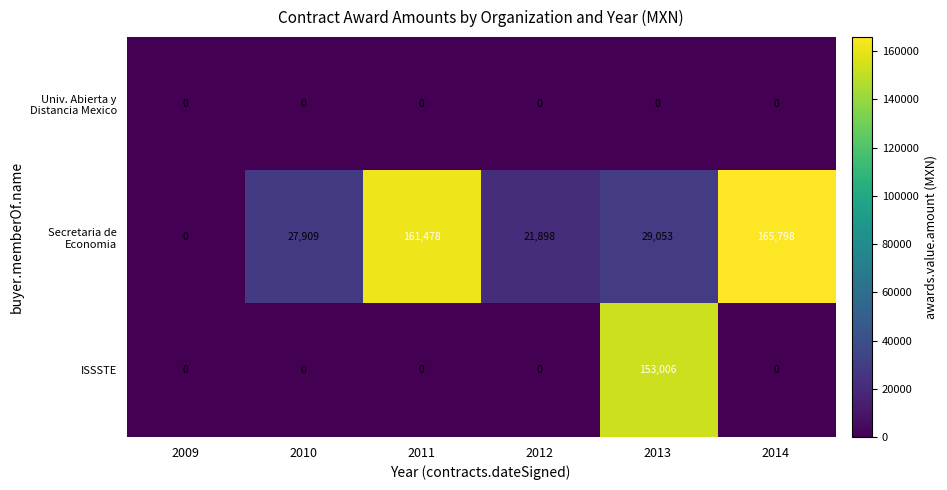

What is the difference between the maximum and minimum values in the ISSSTE series?

153006